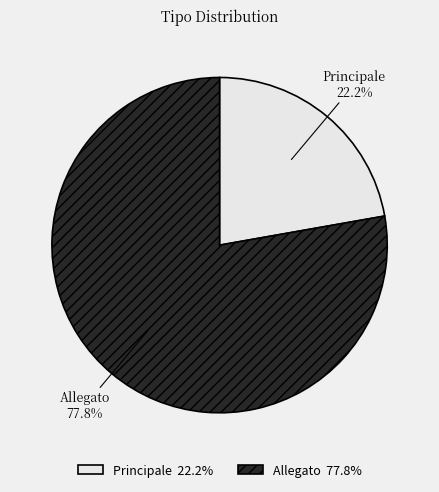

To the nearest percent, what is the combined percentage of Principale and Allegato?

100%